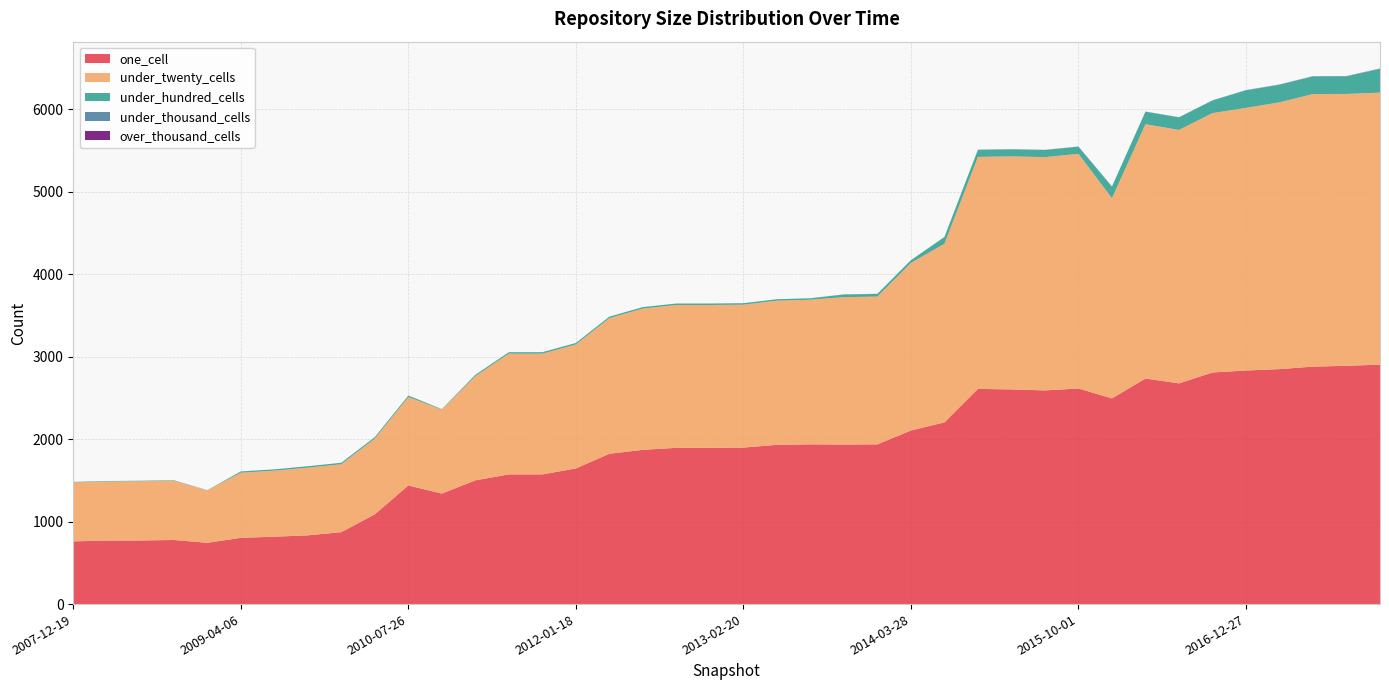

Reading left to right, transcribe all the data shown in this chart.

one_cell: 2007-12-19=760	2008-04-01=770	2008-06-27=771	2008-10-10=777	2008-12-17=743	2009-04-06=803	2009-06-17=817	2009-09-25=833	2009-12-16=872	2010-04-01=1088	2010-07-26=1438	2010-11-17=1339	2011-02-21=1500	2011-06-10=1572	2011-09-05=1572	2012-01-18=1644	2012-03-26=1822	2012-07-13=1870	2012-10-31=1894	2012-12-11=1894	2013-02-20=1897	2013-05-21=1930	2013-07-09=1936	2013-09-10=1934	2013-12-20=1936	2014-03-28=2104	2014-09-08=2202	2015-01-19=2608	2015-04-09=2602	2015-07-03=2590	2015-10-01=2613	2016-01-04=2493	2016-04-05=2734	2016-07-04=2675	2016-10-07=2807	2016-12-27=2831	2017-04-12=2848	2017-07-24=2878	2017-10-12=2888	2017-12-22=2902
under_twenty_cells: 2007-12-19=715	2008-04-01=716	2008-06-27=718	2008-10-10=718	2008-12-17=636	2009-04-06=789	2009-06-17=800	2009-09-25=820	2009-12-16=823	2010-04-01=918	2010-07-26=1072	2010-11-17=1018	2011-02-21=1263	2011-06-10=1463	2011-09-05=1463	2012-01-18=1503	2012-03-26=1644	2012-07-13=1712	2012-10-31=1731	2012-12-11=1731	2013-02-20=1732	2013-05-21=1747	2013-07-09=1753	2013-09-10=1786	2013-12-20=1791	2014-03-28=2031	2014-09-08=2165	2015-01-19=2812	2015-04-09=2824	2015-07-03=2827	2015-10-01=2844	2016-01-04=2427	2016-04-05=3082	2016-07-04=3072	2016-10-07=3144	2016-12-27=3183	2017-04-12=3233	2017-07-24=3304	2017-10-12=3295	2017-12-22=3297
under_hundred_cells: 2007-12-19=6	2008-04-01=6	2008-06-27=6	2008-10-10=6	2008-12-17=2	2009-04-06=16	2009-06-17=16	2009-09-25=18	2009-12-16=18	2010-04-01=18	2010-07-26=18	2010-11-17=6	2011-02-21=16	2011-06-10=18	2011-09-05=18	2012-01-18=18	2012-03-26=18	2012-07-13=18	2012-10-31=18	2012-12-11=18	2013-02-20=18	2013-05-21=18	2013-07-09=18	2013-09-10=32	2013-12-20=32	2014-03-28=32	2014-09-08=81	2015-01-19=86	2015-04-09=86	2015-07-03=87	2015-10-01=87	2016-01-04=140	2016-04-05=152	2016-07-04=152	2016-10-07=153	2016-12-27=213	2017-04-12=214	2017-07-24=214	2017-10-12=214	2017-12-22=288
under_thousand_cells: 2007-12-19=0	2008-04-01=0	2008-06-27=0	2008-10-10=0	2008-12-17=0	2009-04-06=0	2009-06-17=0	2009-09-25=0	2009-12-16=0	2010-04-01=0	2010-07-26=0	2010-11-17=0	2011-02-21=0	2011-06-10=0	2011-09-05=0	2012-01-18=0	2012-03-26=0	2012-07-13=0	2012-10-31=0	2012-12-11=0	2013-02-20=0	2013-05-21=0	2013-07-09=0	2013-09-10=2	2013-12-20=2	2014-03-28=2	2014-09-08=2	2015-01-19=2	2015-04-09=2	2015-07-03=2	2015-10-01=2	2016-01-04=2	2016-04-05=2	2016-07-04=2	2016-10-07=2	2016-12-27=3	2017-04-12=3	2017-07-24=3	2017-10-12=3	2017-12-22=5
over_thousand_cells: 2007-12-19=0	2008-04-01=0	2008-06-27=0	2008-10-10=0	2008-12-17=0	2009-04-06=0	2009-06-17=0	2009-09-25=0	2009-12-16=0	2010-04-01=0	2010-07-26=0	2010-11-17=0	2011-02-21=0	2011-06-10=0	2011-09-05=0	2012-01-18=0	2012-03-26=0	2012-07-13=0	2012-10-31=0	2012-12-11=0	2013-02-20=0	2013-05-21=0	2013-07-09=0	2013-09-10=0	2013-12-20=0	2014-03-28=0	2014-09-08=0	2015-01-19=0	2015-04-09=0	2015-07-03=0	2015-10-01=0	2016-01-04=0	2016-04-05=0	2016-07-04=0	2016-10-07=0	2016-12-27=0	2017-04-12=0	2017-07-24=0	2017-10-12=0	2017-12-22=0